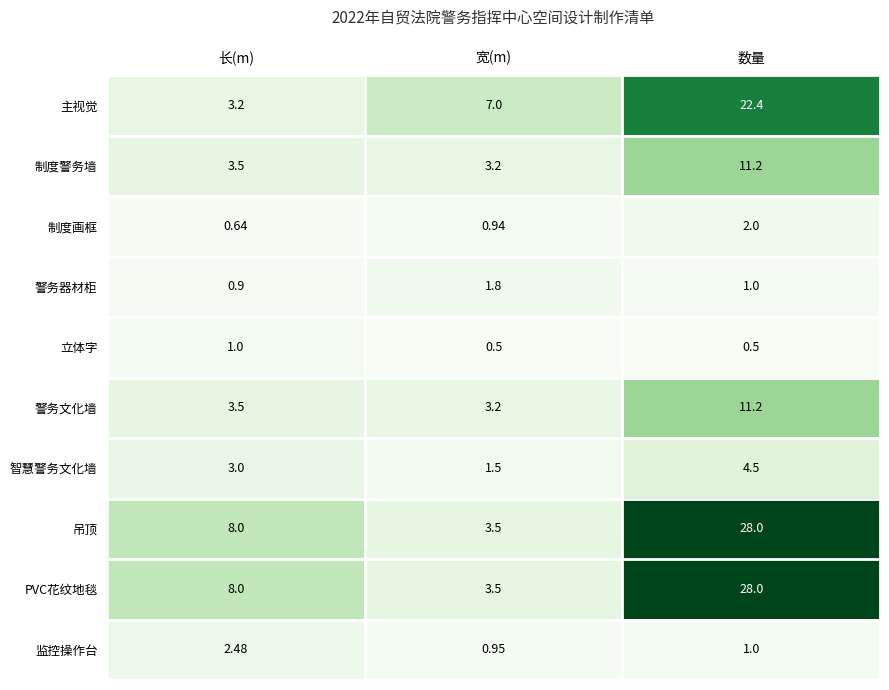

At which category does the chart reach its peak across all series?

数量